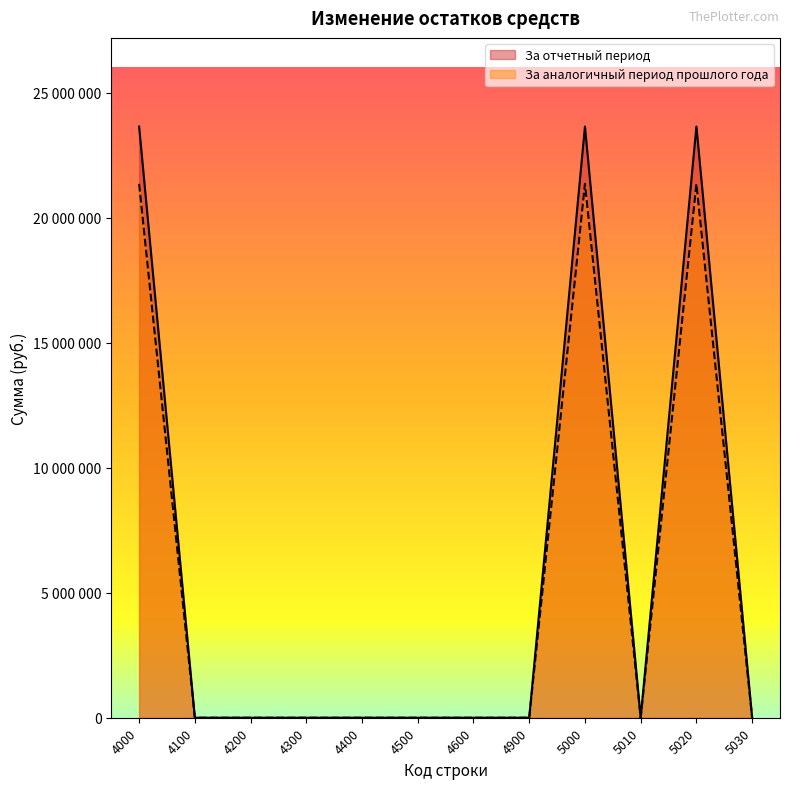

Reading right to left, transcribe all the data shown in this chart.

За отчетный период: 0	23643256	0	23643256	0	0	0	0	0	0	0	23643256
За аналогичный период прошлого года: 0	21351875	0	21351875	0	0	0	0	0	0	0	21351875